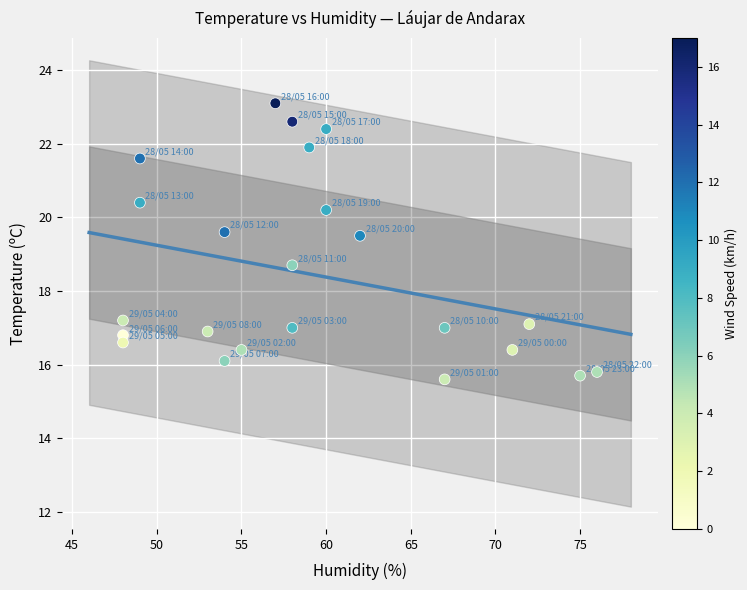

What Y value in the scatter plot is closest to 19?

18.7